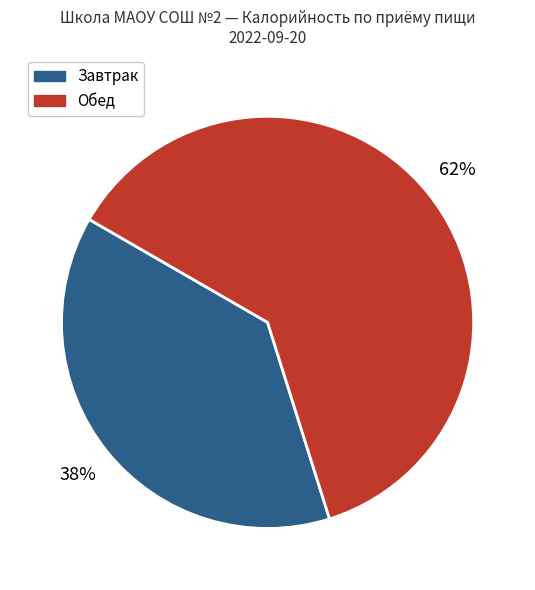

How many segments does this pie chart have?

2